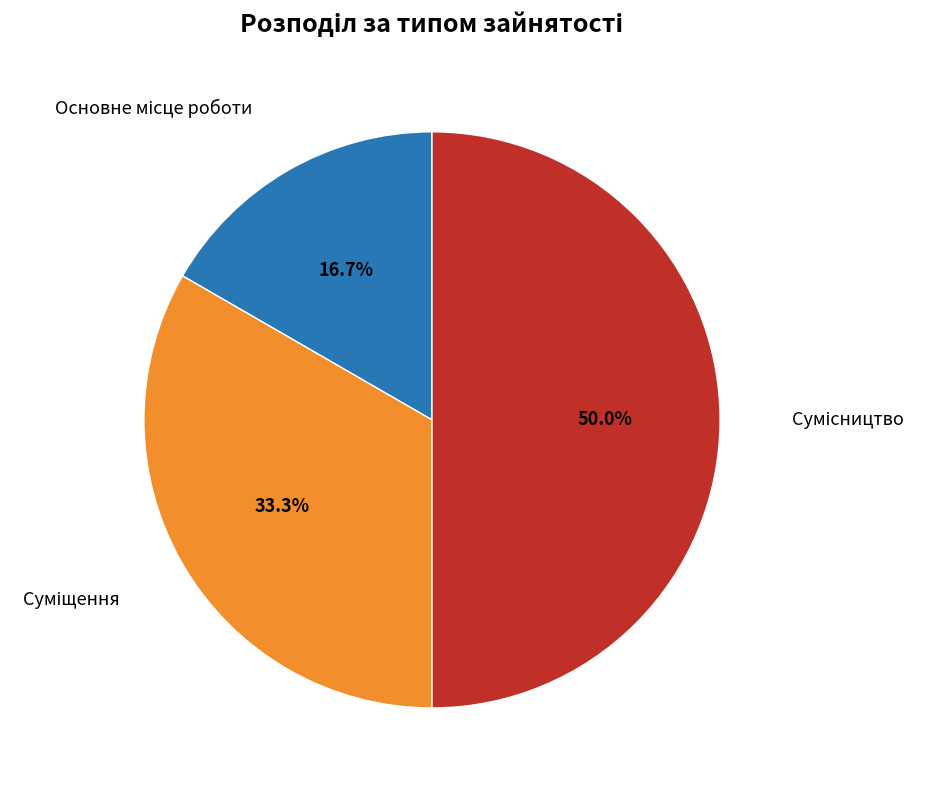

What is the ratio of the value at Сумісництво to the value at Основне місце роботи?

3.0